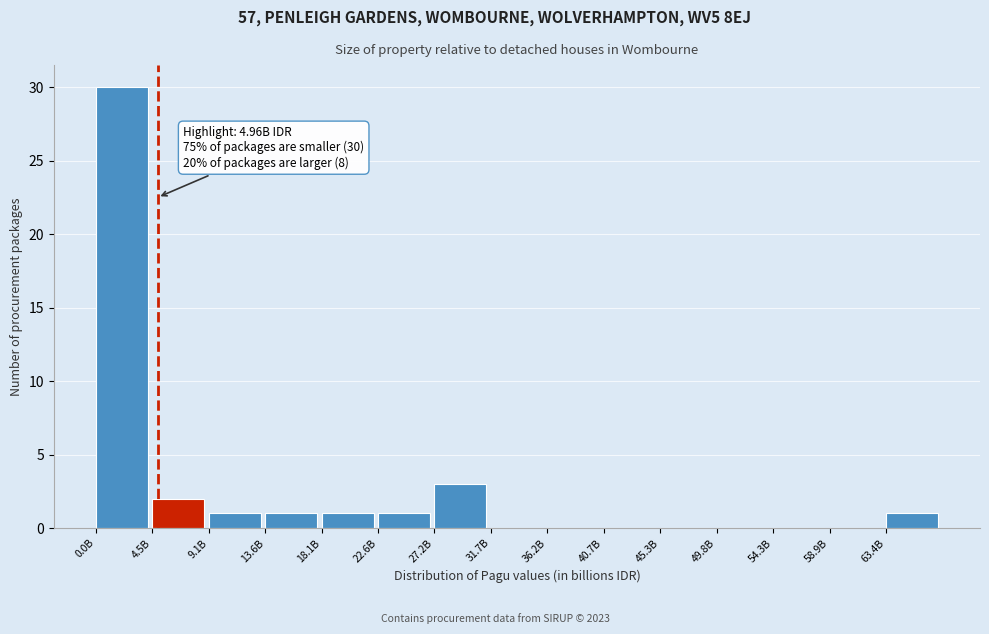

Reading right to left, list all the values displayed in this chart.

63.4B=1	58.9B=0	54.3B=0	49.8B=0	45.3B=0	40.7B=0	36.2B=0	31.7B=0	27.2B=3	22.6B=1	18.1B=1	13.6B=1	9.1B=1	4.5B=2	0.0B=30